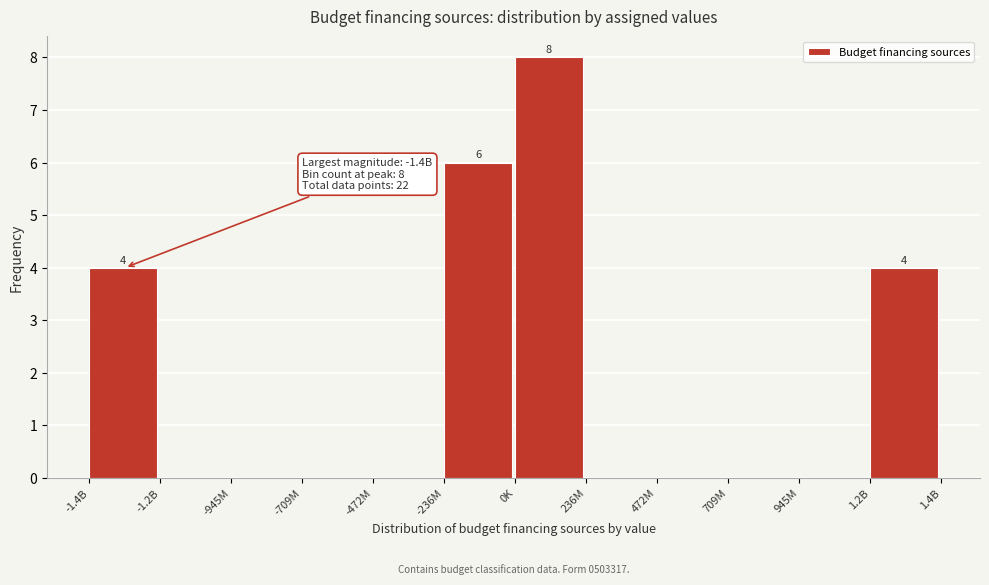

Reading right to left, what are all the values shown in this chart?

1.2B=4	945M=0	709M=0	472M=0	236M=0	0K=8	-236M=6	-472M=0	-709M=0	-945M=0	-1.2B=0	-1.4B=4